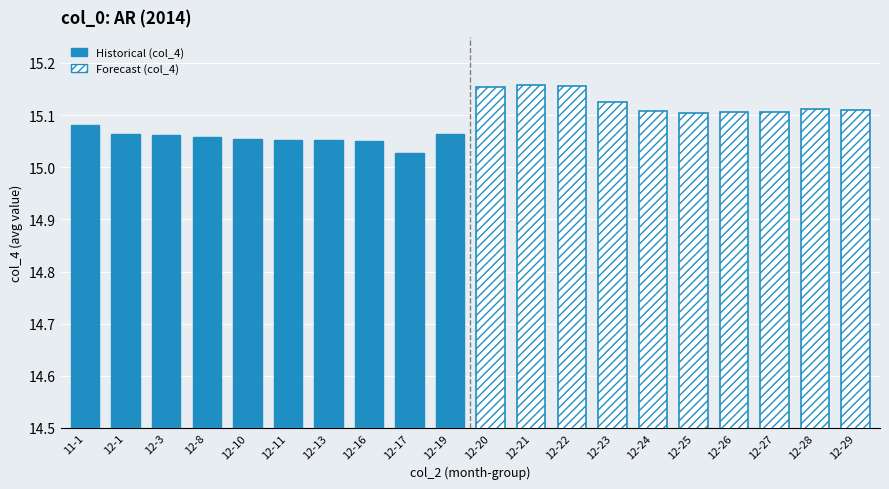

True or false: Historical (col_4) has a value of 22.8 at 12-8.

False